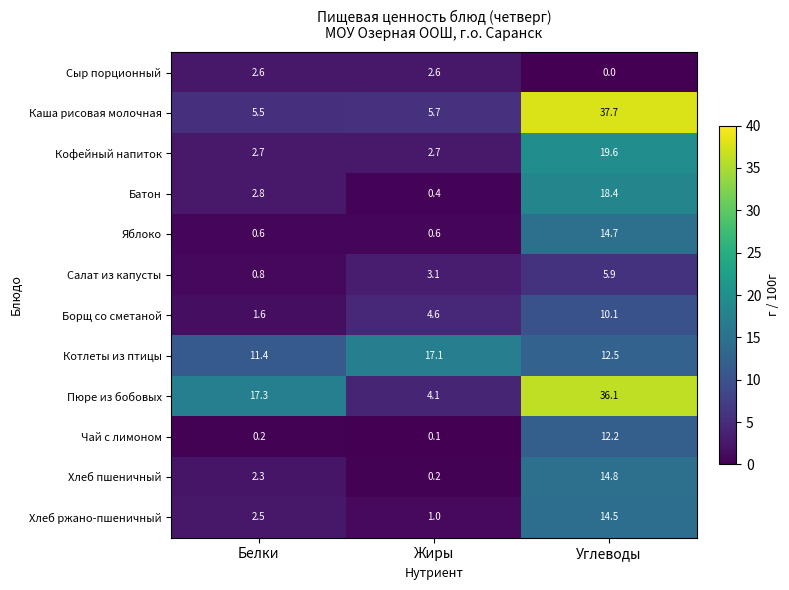

Which series changed the most between Белки and Жиры?

Пюре из бобовых